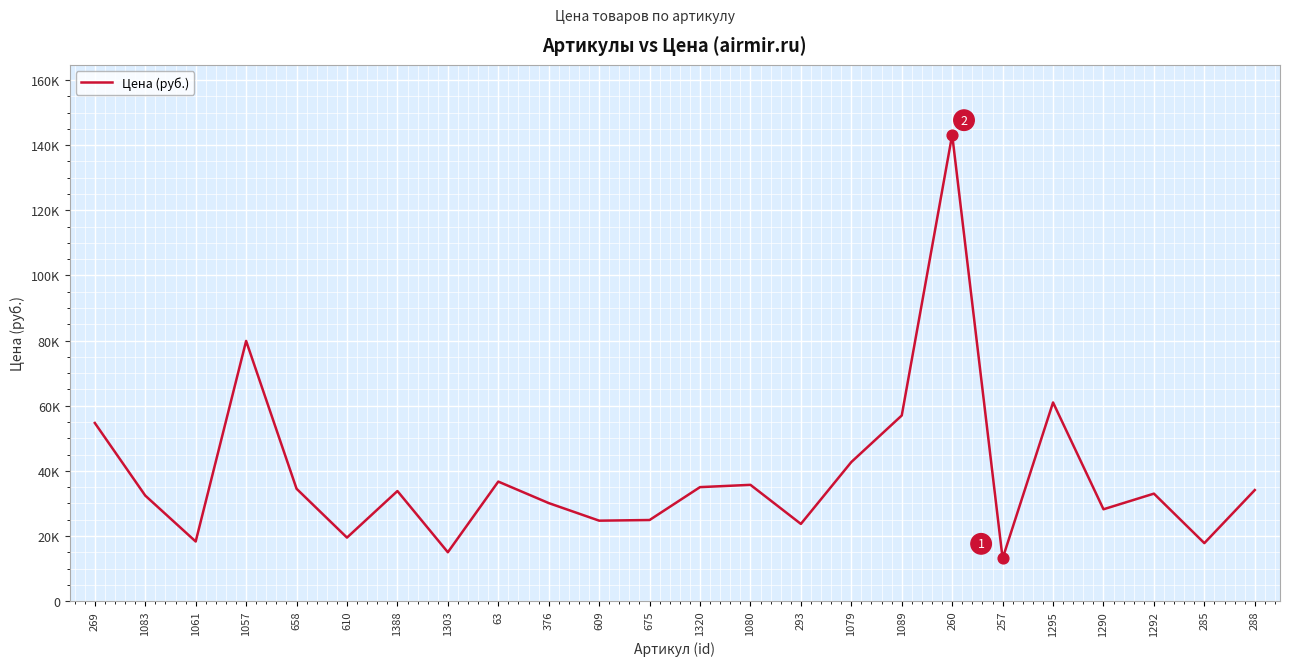

What is the change in value from 1057 to 288?

-45800